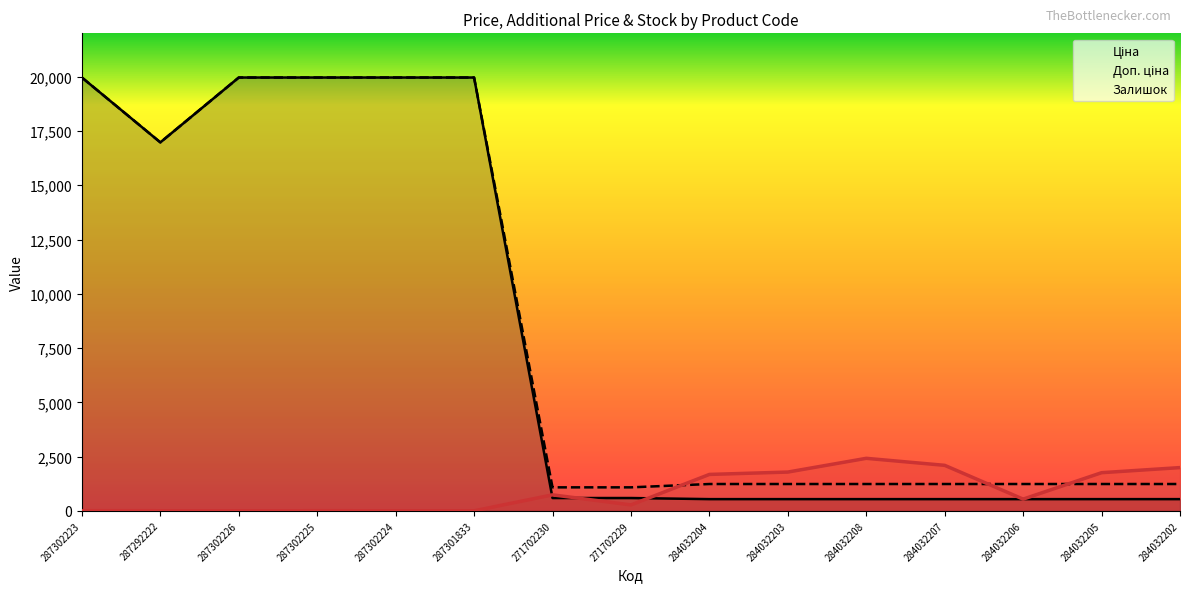

What is the sum of all Доп. ціна values?

127608.2